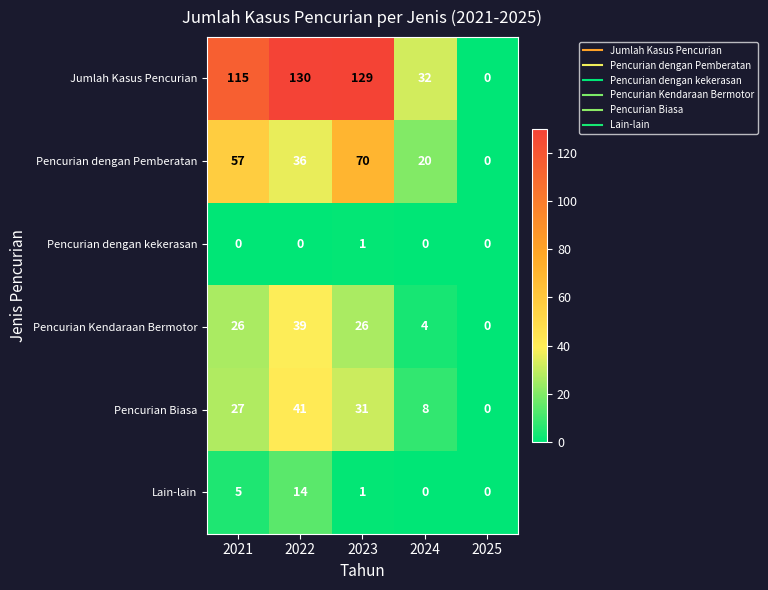

Rank the series at 2022 from highest to lowest value.

Jumlah Kasus Pencurian, Pencurian Biasa, Pencurian Kendaraan Bermotor, Pencurian dengan Pemberatan, Lain-lain, Pencurian dengan kekerasan